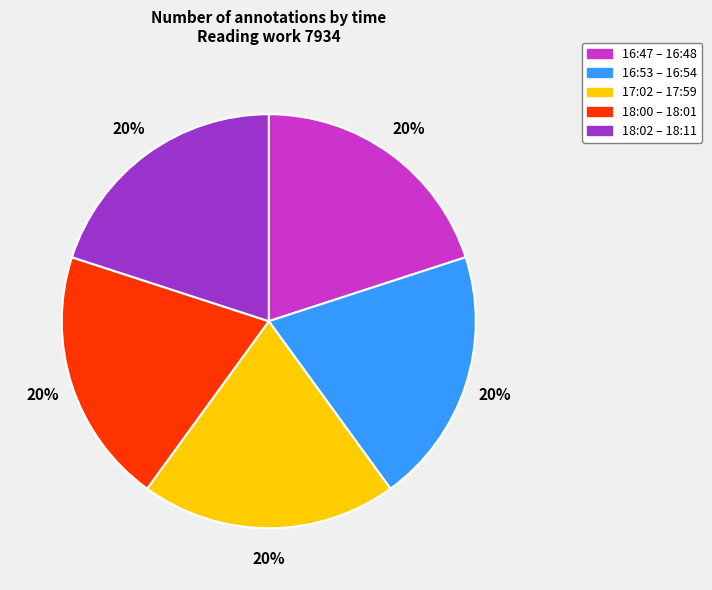

To the nearest percent, what is the average slice percentage?

20%